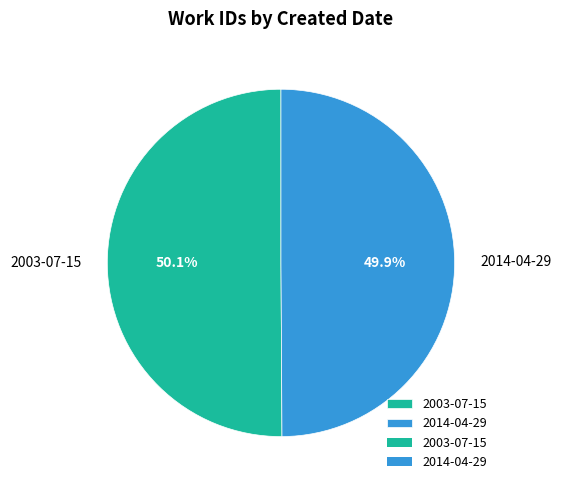

Count the number of slices in the pie.

2